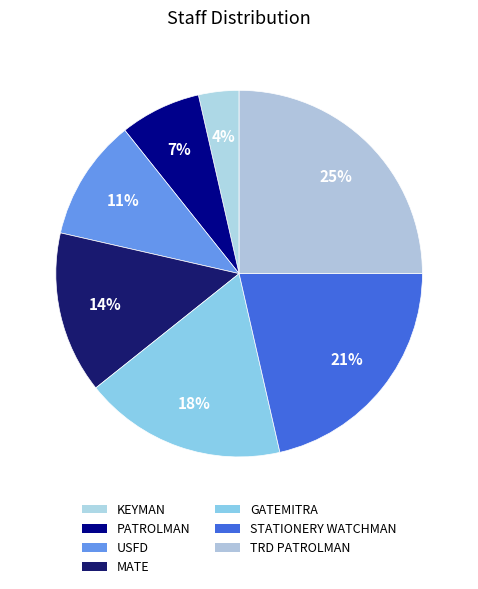

Is there any slice that represents more than half of the pie?

No